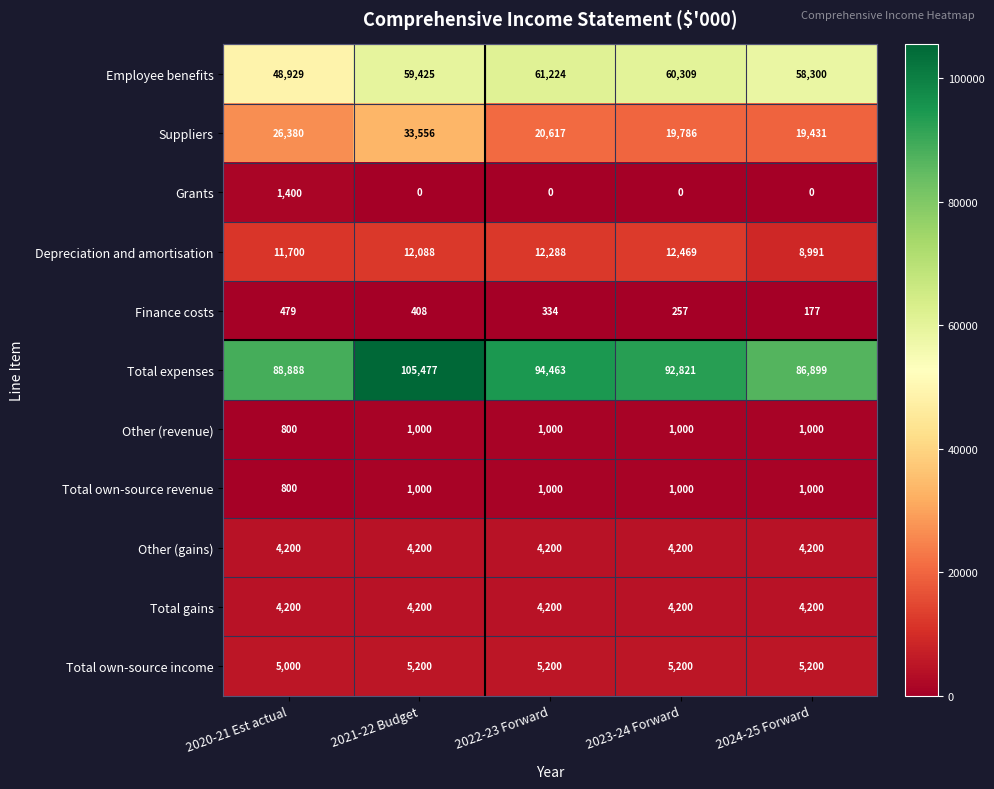

What is the spread (max minus min) of values at 2023-24 Forward?

92821